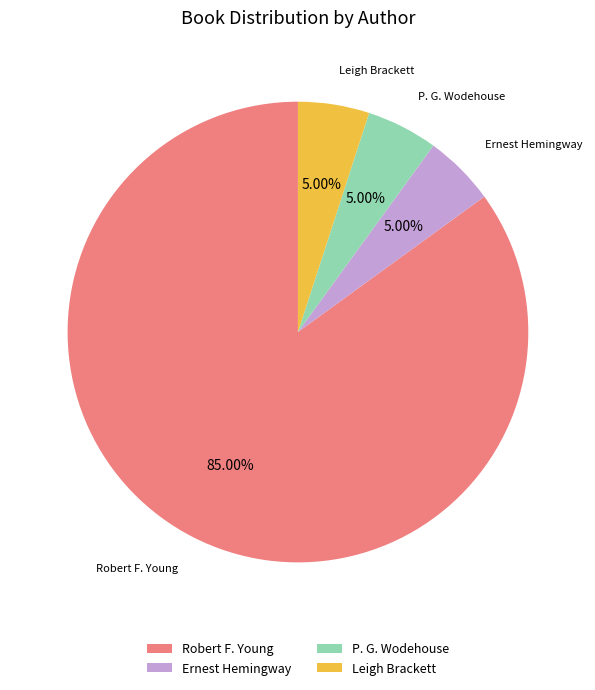

What is the ratio of the value at Robert F. Young to the value at P. G. Wodehouse?

17.0